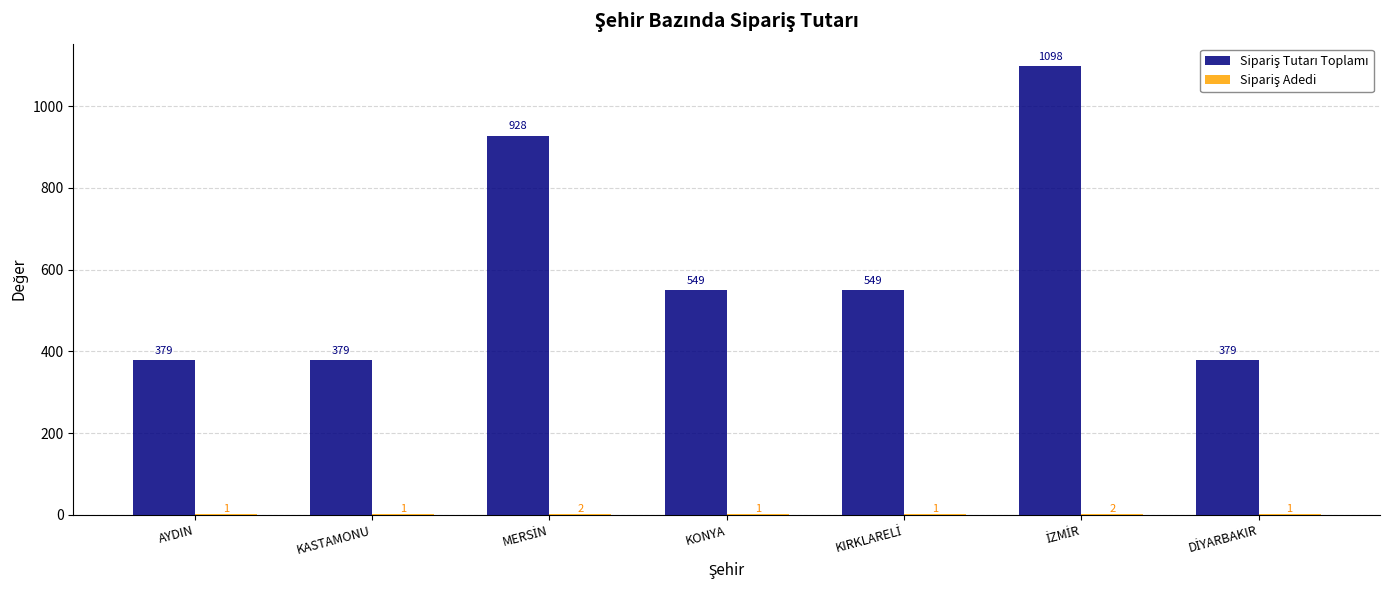

What is the maximum value shown in the chart?

1098